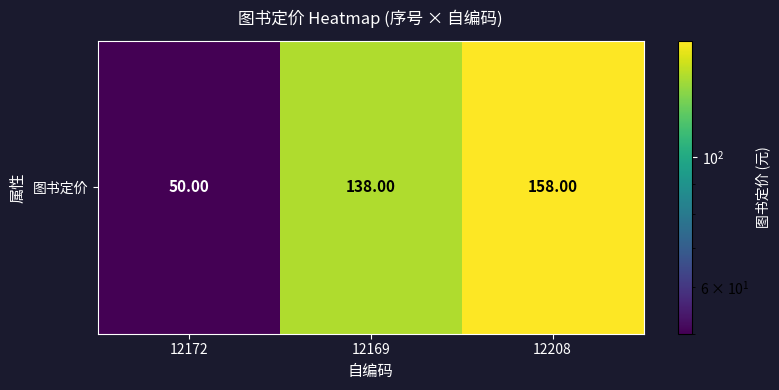

At which category does the chart reach its minimum across all series?

12172